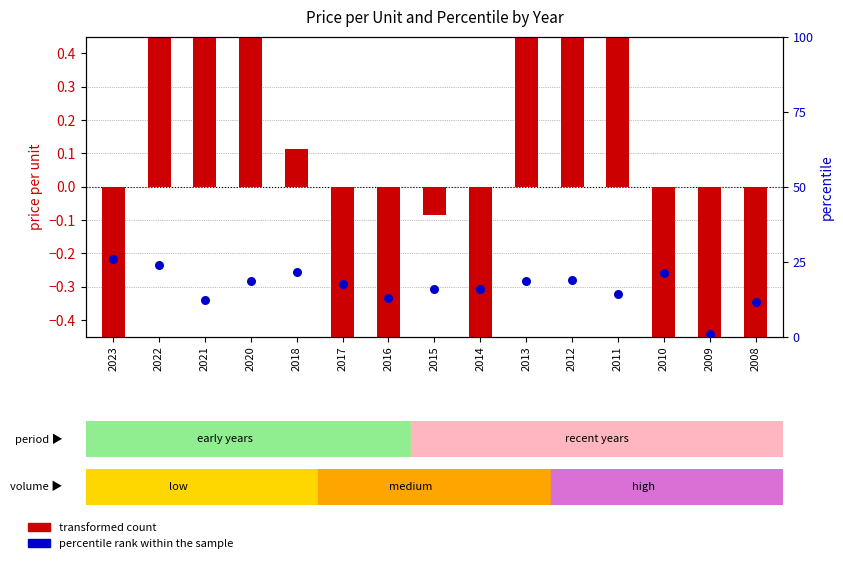

At how many categories does at least one series exceed 1?

6